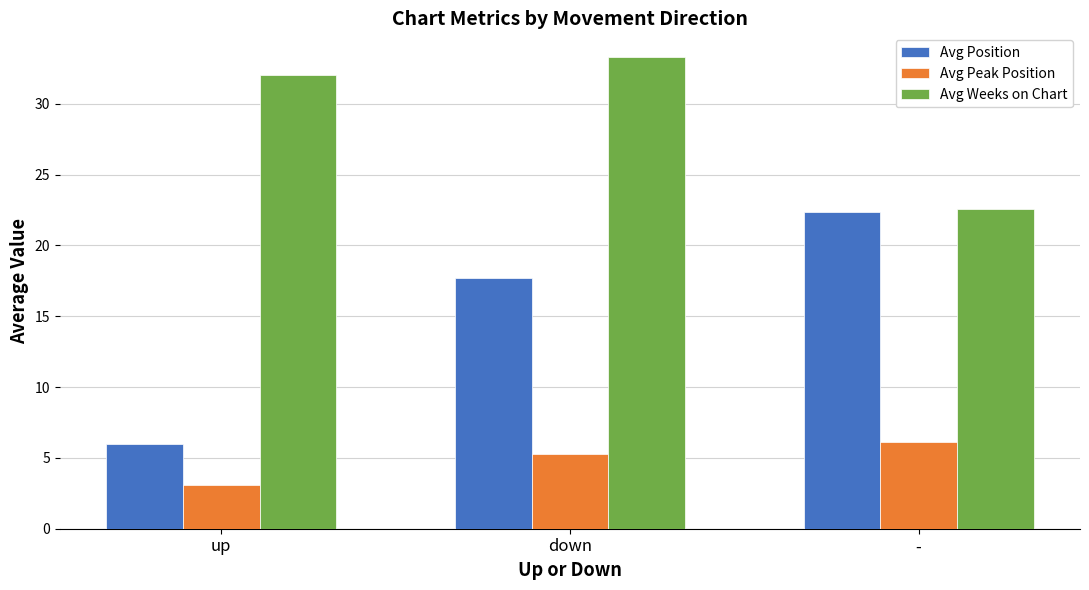

Which series has the largest total across all categories?

Avg Weeks on Chart